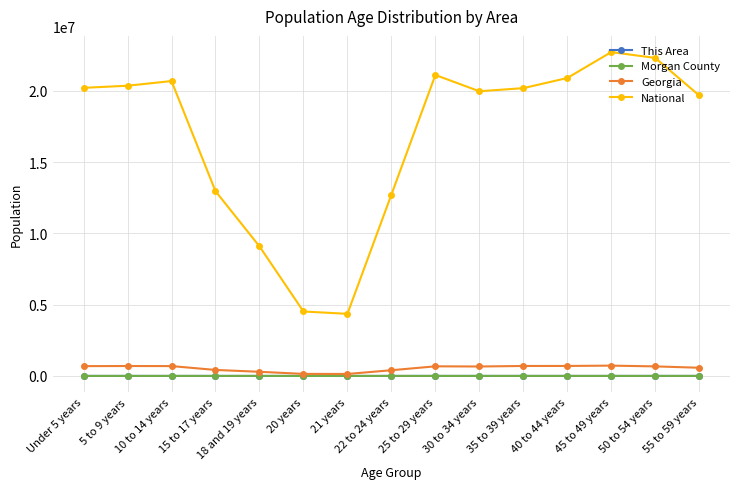

What is the label of the 6th point from the right?

30 to 34 years